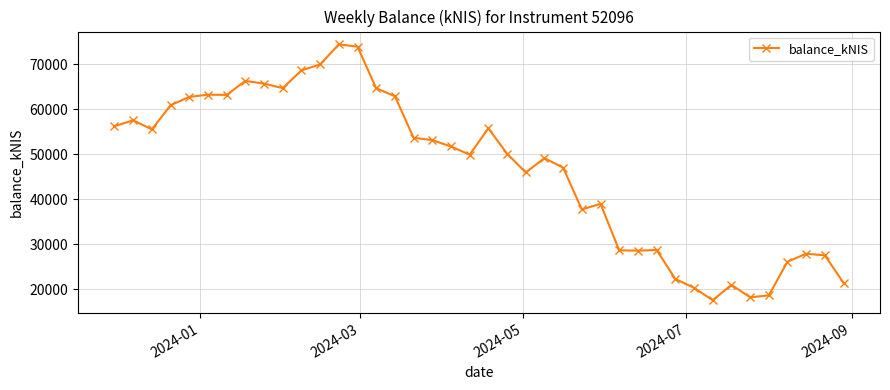

What is the sum of all values?

1869926.3